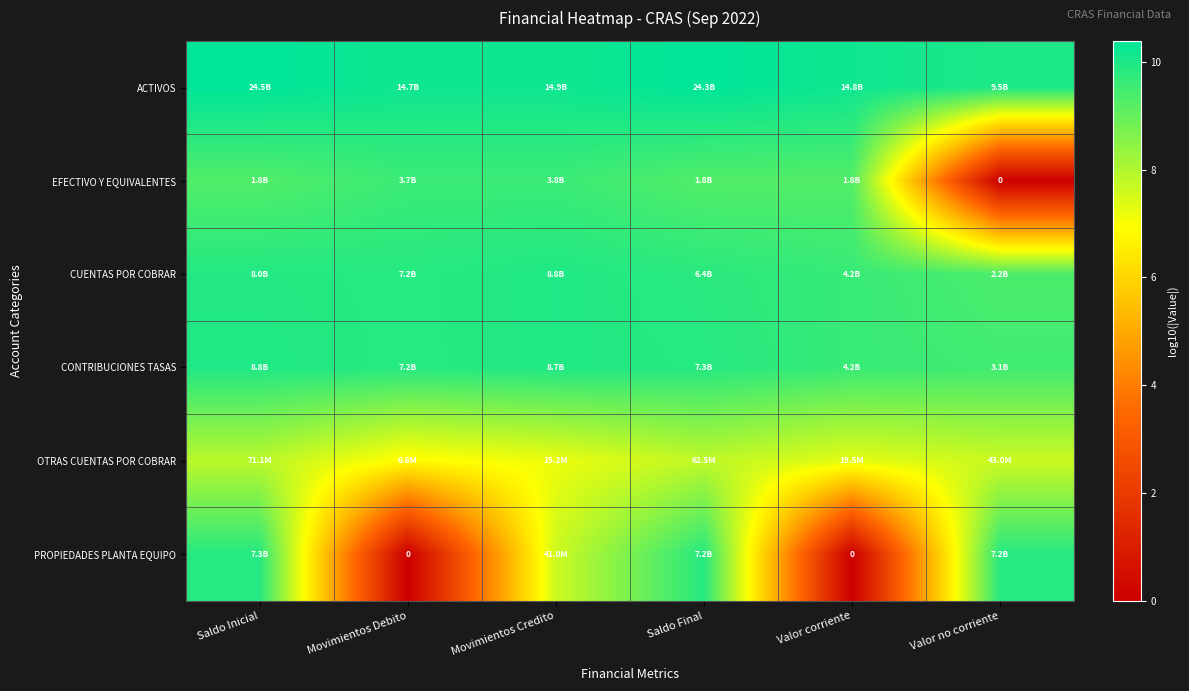

What is the highest value of the CUENTAS POR COBRAR series?

9.9